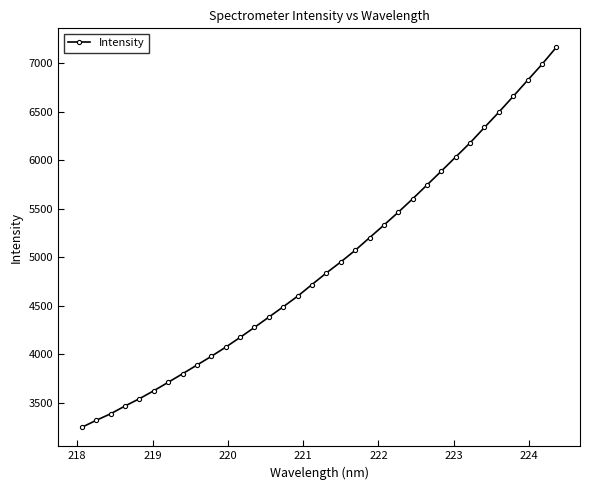

What is the value of the 27th point from the left?

6033.4